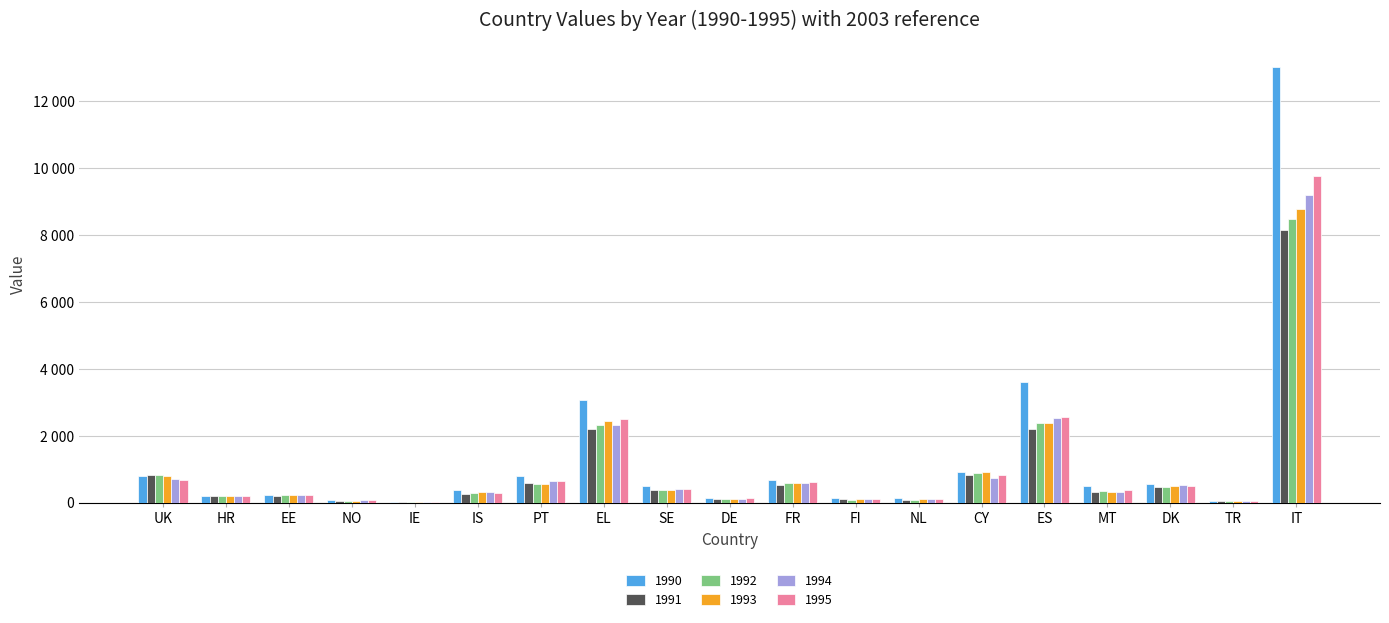

Are the bars grouped side by side (vs. stacked)?

Yes